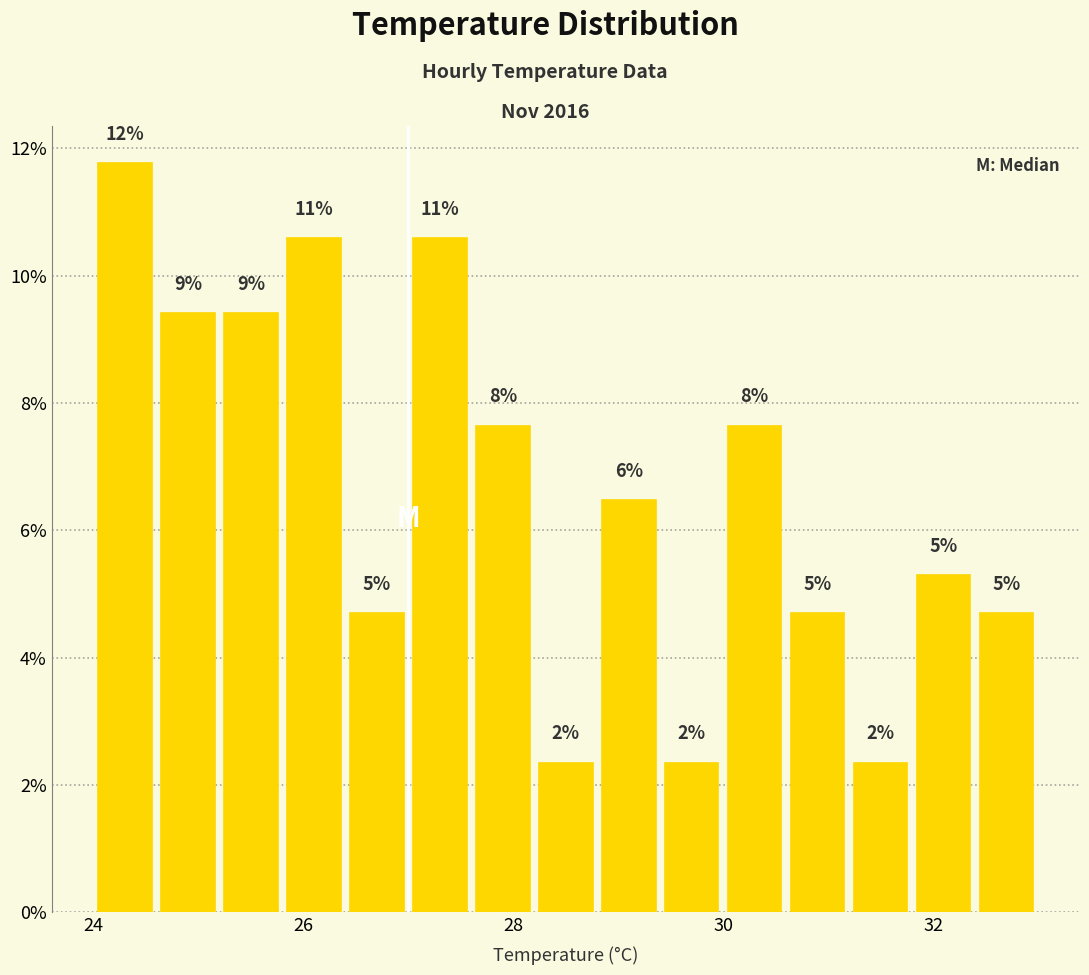

Read against the x-axis, roughly where is the centre of the tallest bar?

24.4